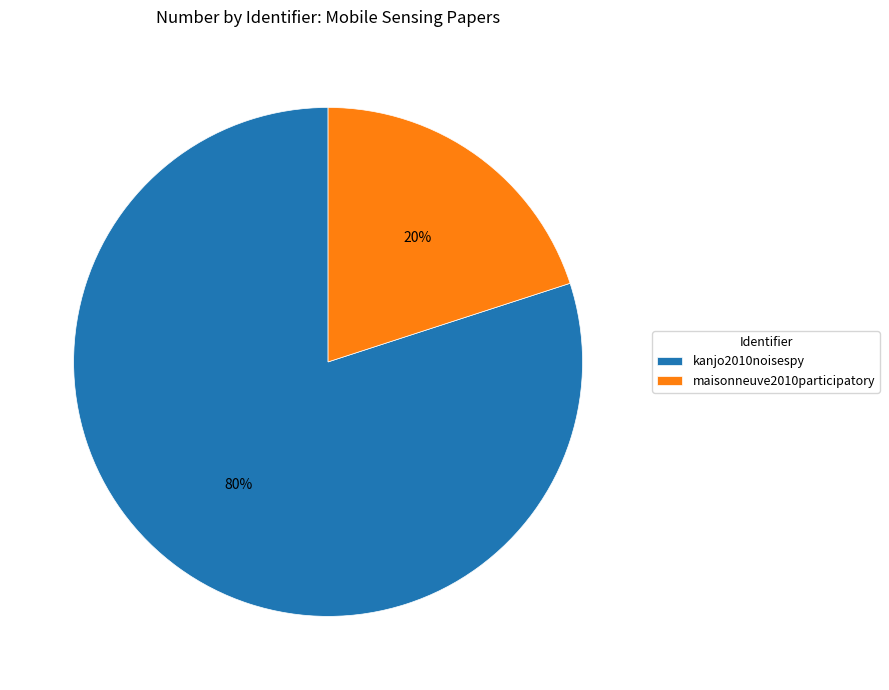

To the nearest percent, what percentage of the pie is maisonneuve2010participatory?

20%